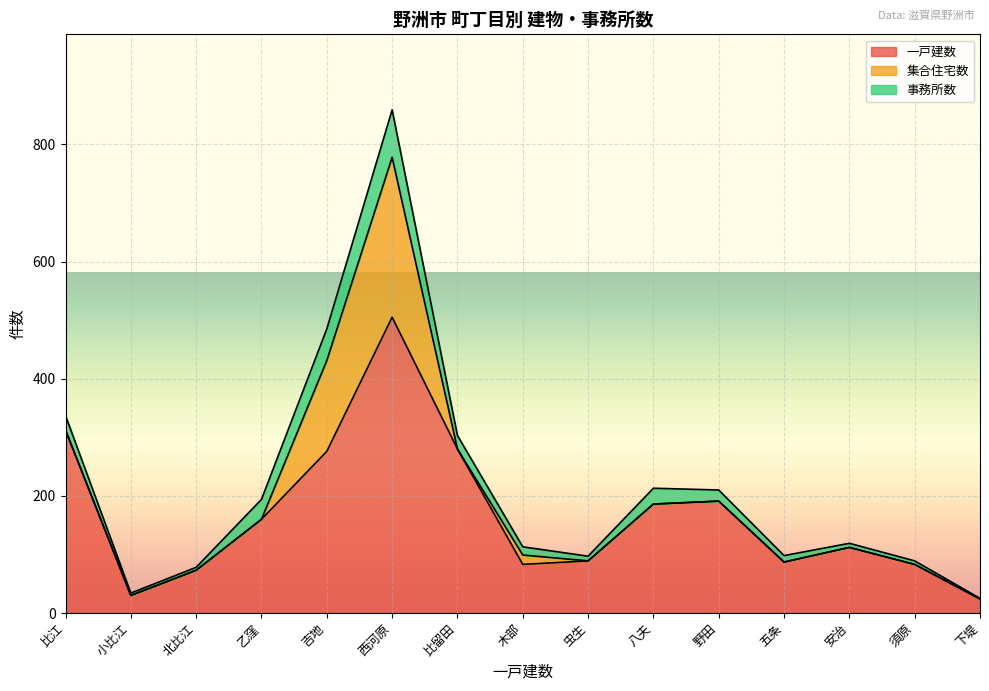

Reading left to right, what are all the values shown in this chart?

一戸建数: 比江=312	小比江=30	北比江=73	乙窪=160	吉地=276	西河原=505	比留田=280	木部=83	虫生=89	八夫=186	野田=191	五条=87	安治=112	須原=83	下堤=24
集合住宅数: 比江=0	小比江=0	北比江=0	乙窪=0	吉地=155	西河原=273	比留田=0	木部=16	虫生=0	八夫=0	野田=0	五条=0	安治=0	須原=0	下堤=0
事務所数: 比江=25	小比江=4	北比江=5	乙窪=34	吉地=54	西河原=81	比留田=23	木部=14	虫生=8	八夫=27	野田=19	五条=11	安治=7	須原=6	下堤=1